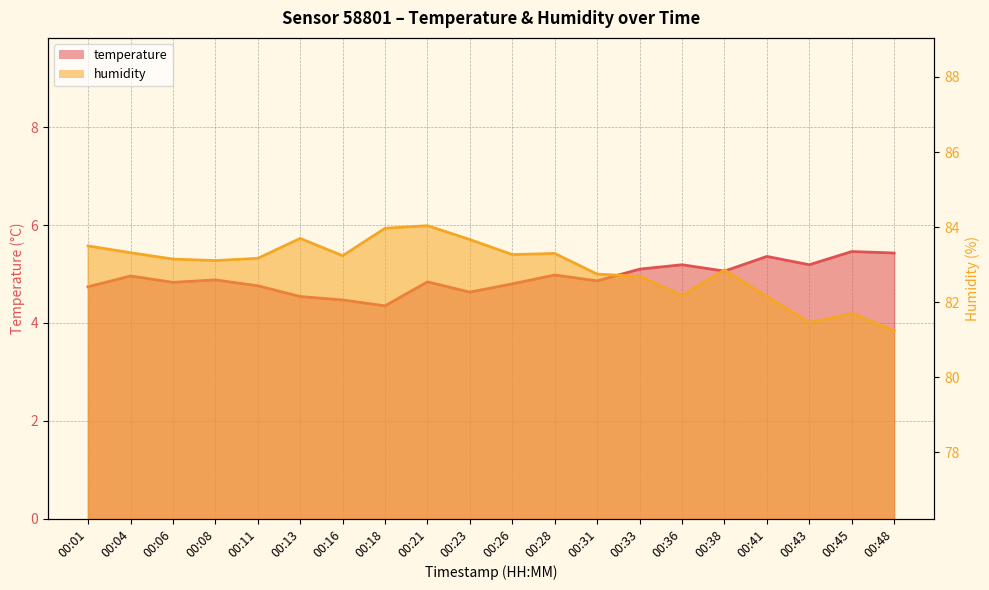

The temperature series shows 2.5 at 00:11. True or false?

False